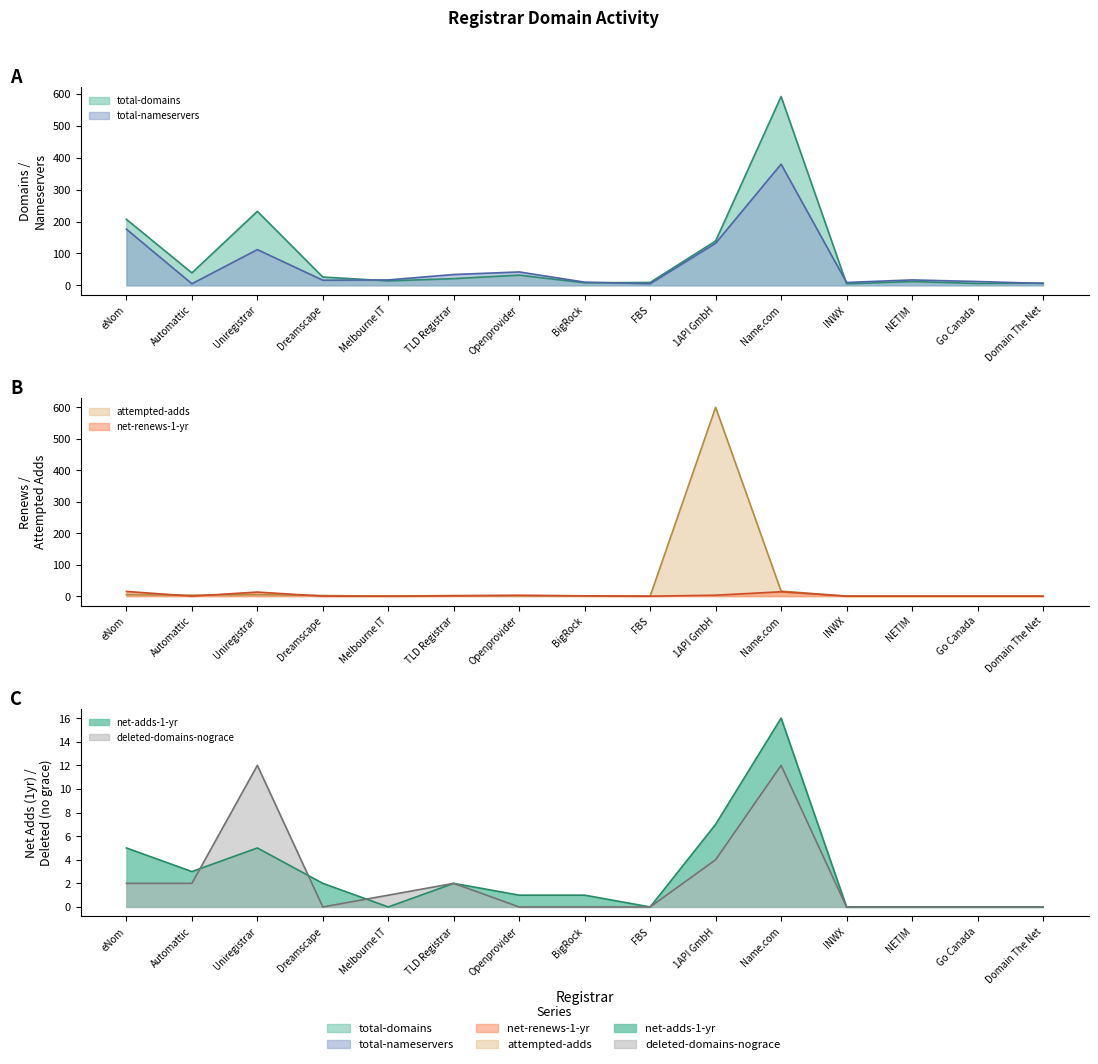

What is the total value across all series at BigRock?

21